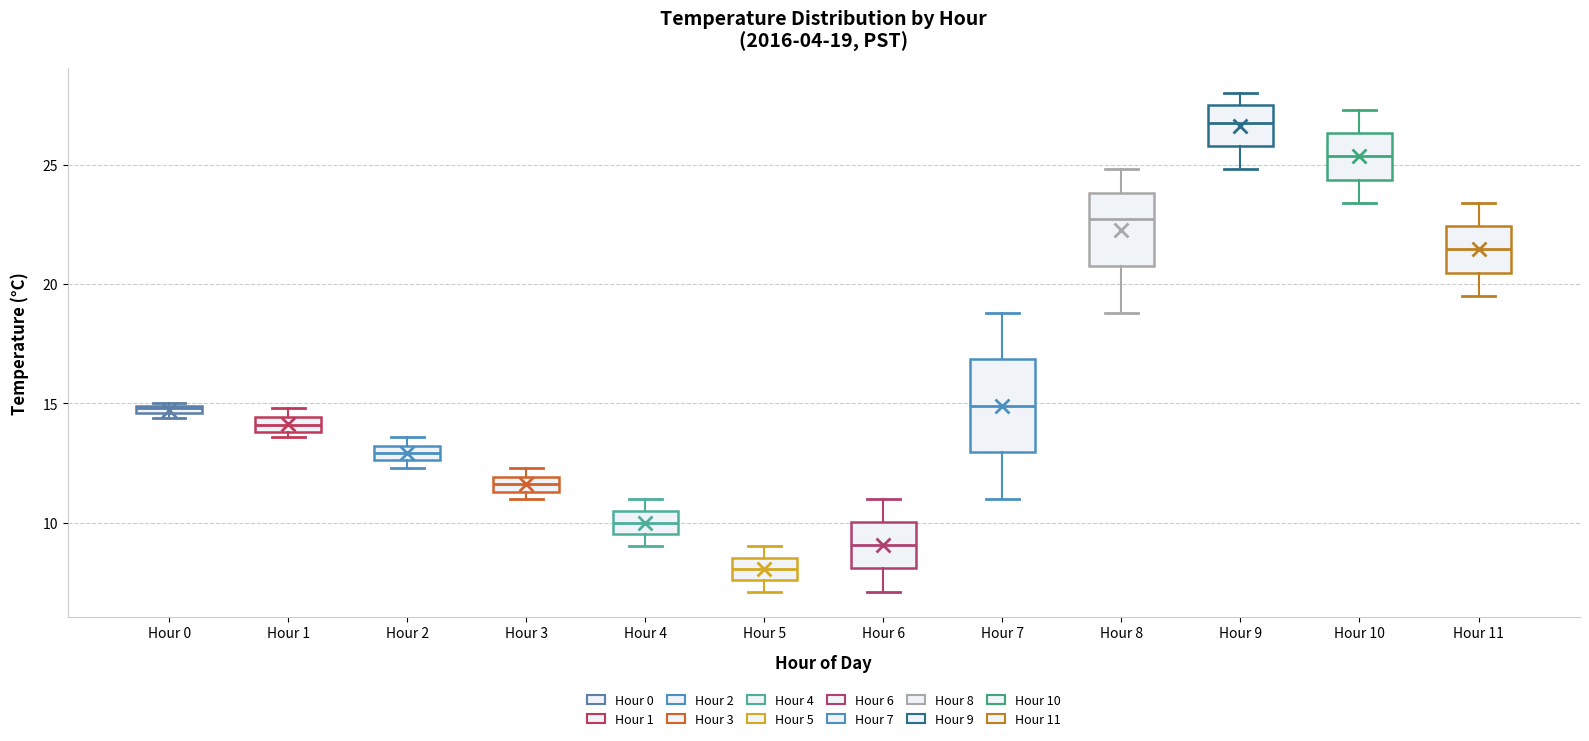

Which box's median line is the lowest?

Hour 5